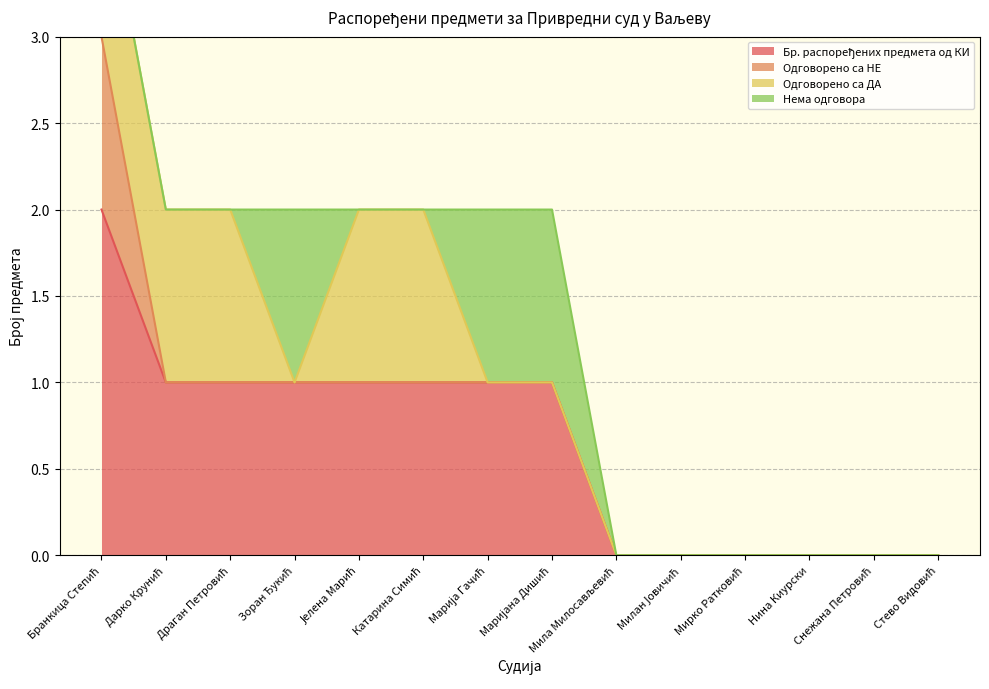

At how many categories does at least one series exceed 0?

8